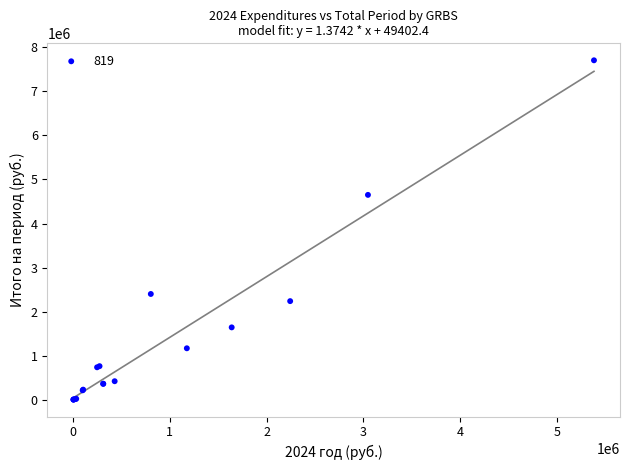

What Y value in the scatter plot is closest to 3855652?

4649137.3